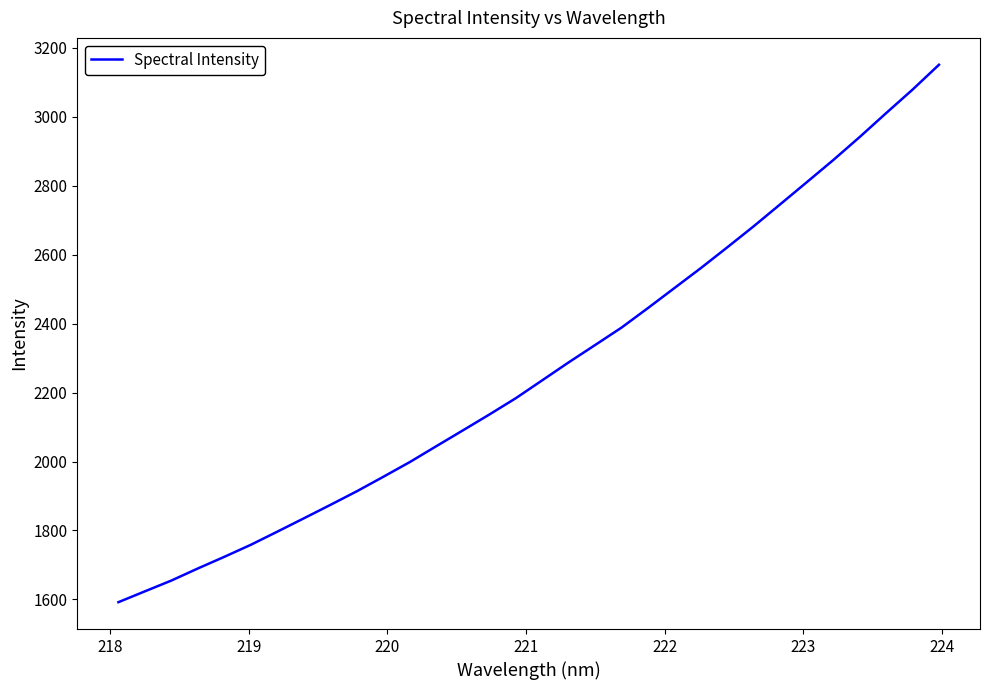

What is the minimum value shown in the chart?

1592.1